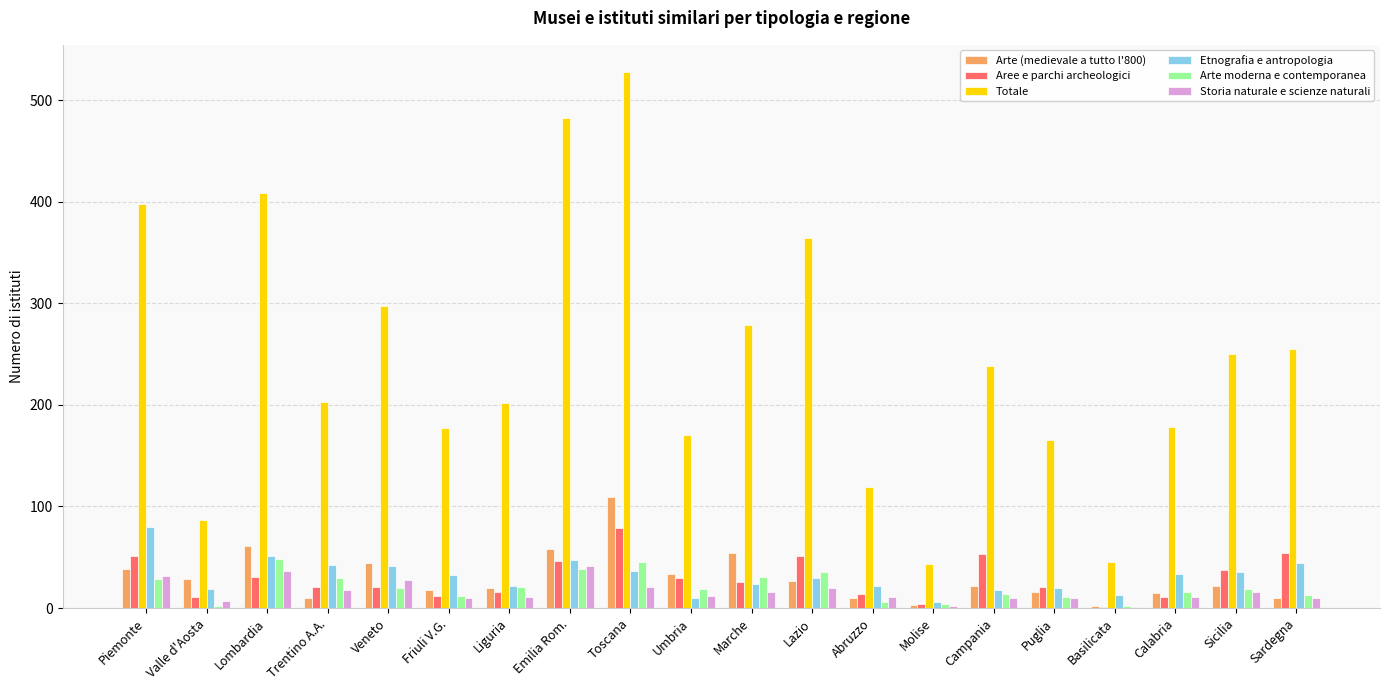

What is the highest value of the Arte moderna e contemporanea series?

48